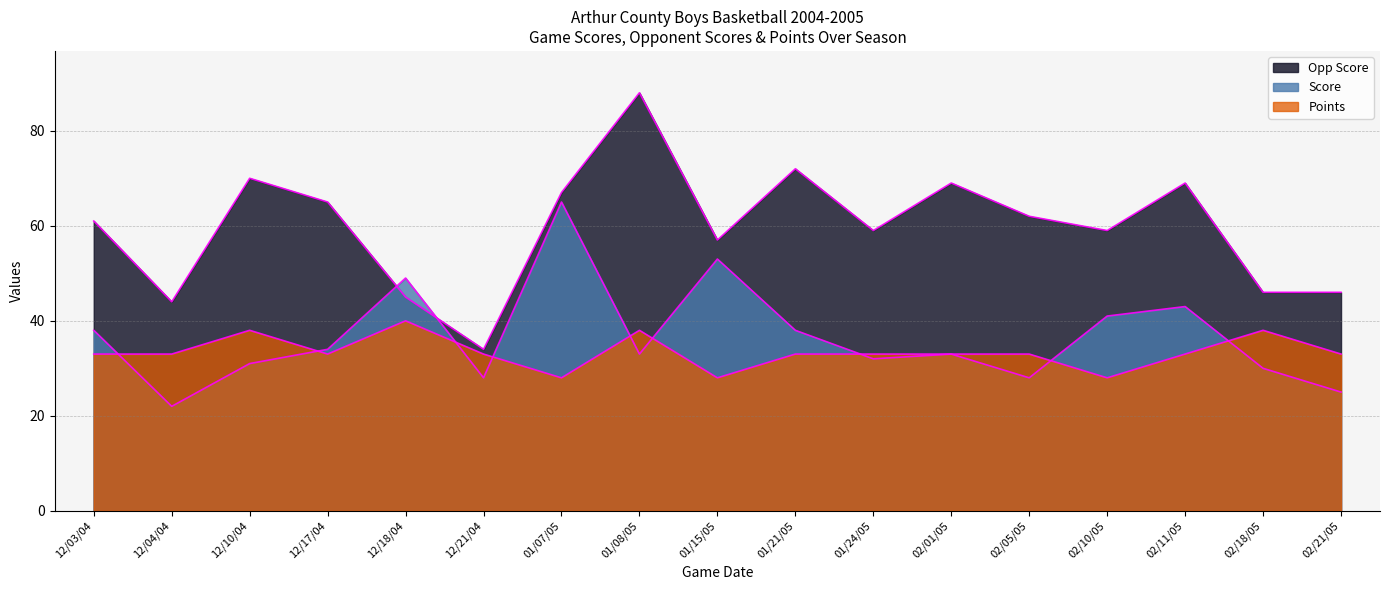

Is the value of Opp Score at 01/24/05 greater than the value of Score at 02/21/05?

Yes